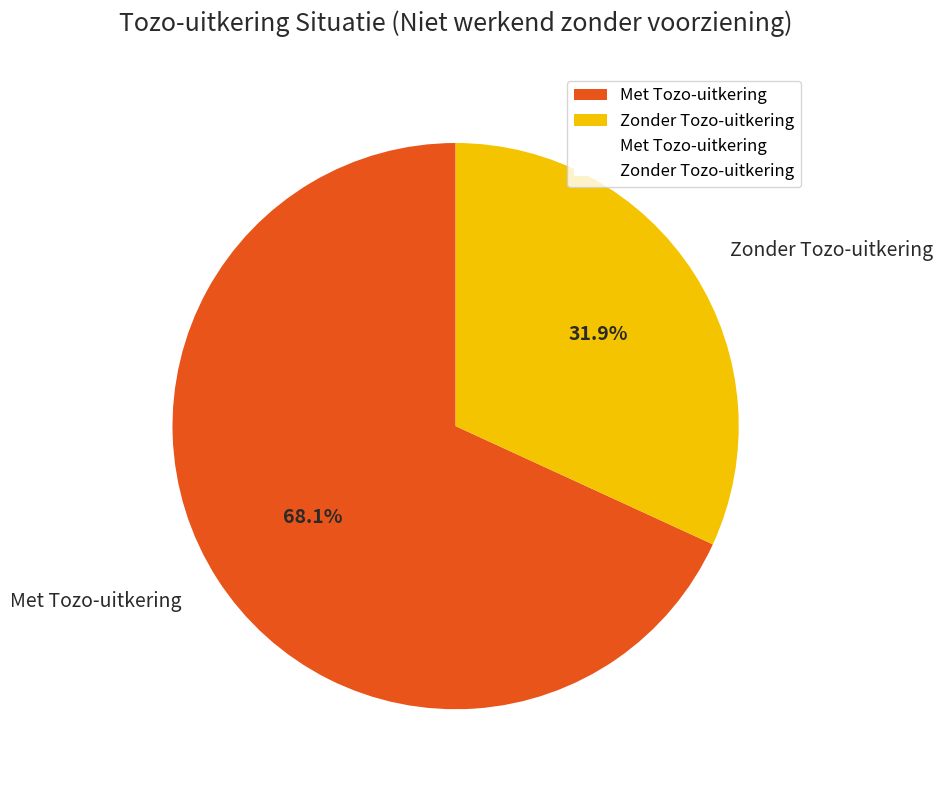

True or false: Zonder Tozo-uitkering accounts for 38% of the total.

False